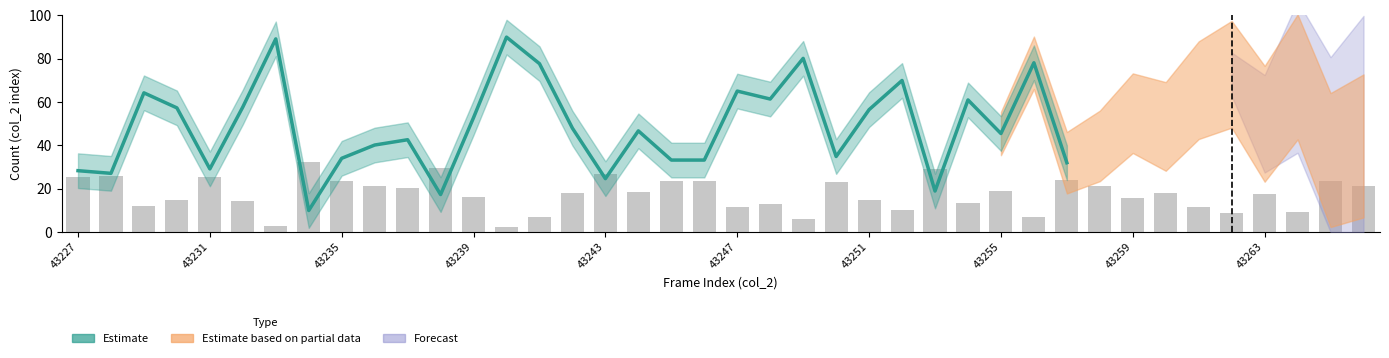

What is the sum of all values?

705.8